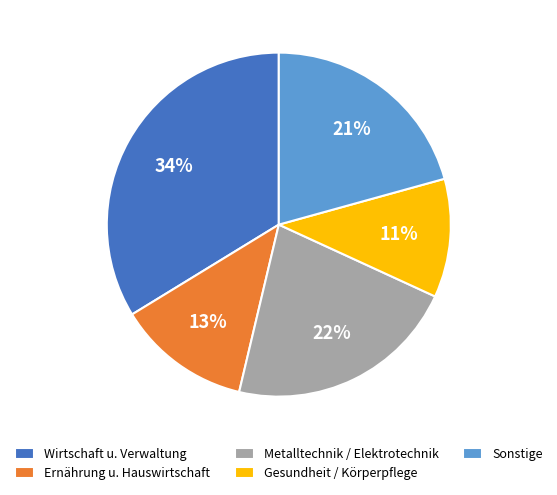

Do Metalltechnik / Elektrotechnik and Ernährung u. Hauswirtschaft together represent more than half of the pie?

No